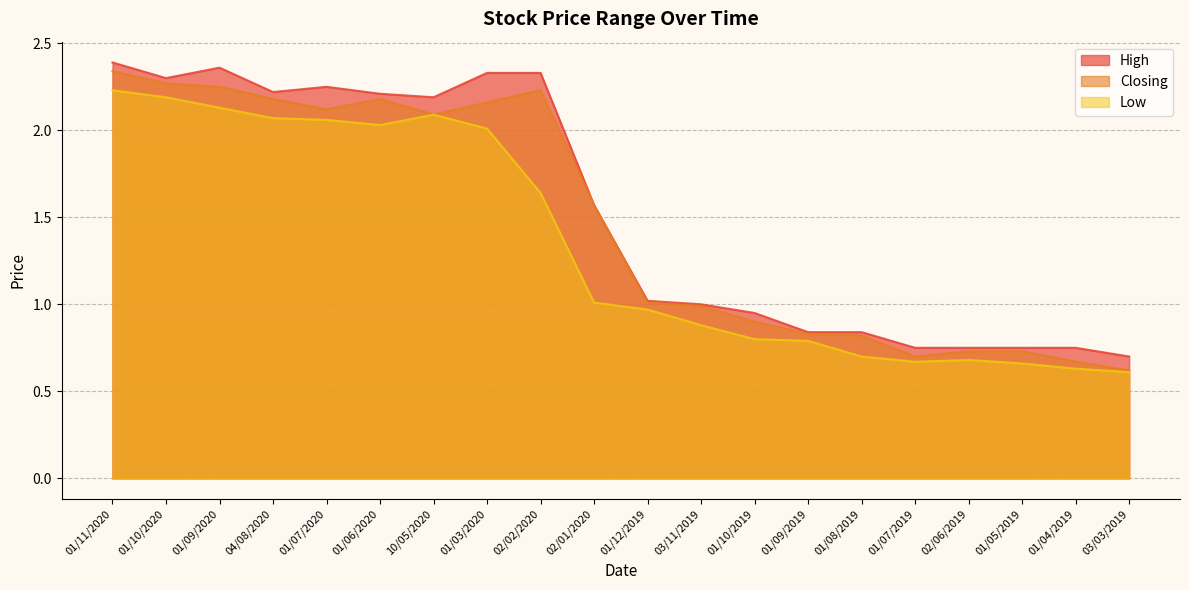

Where is the first local maximum for High?

01/09/2020